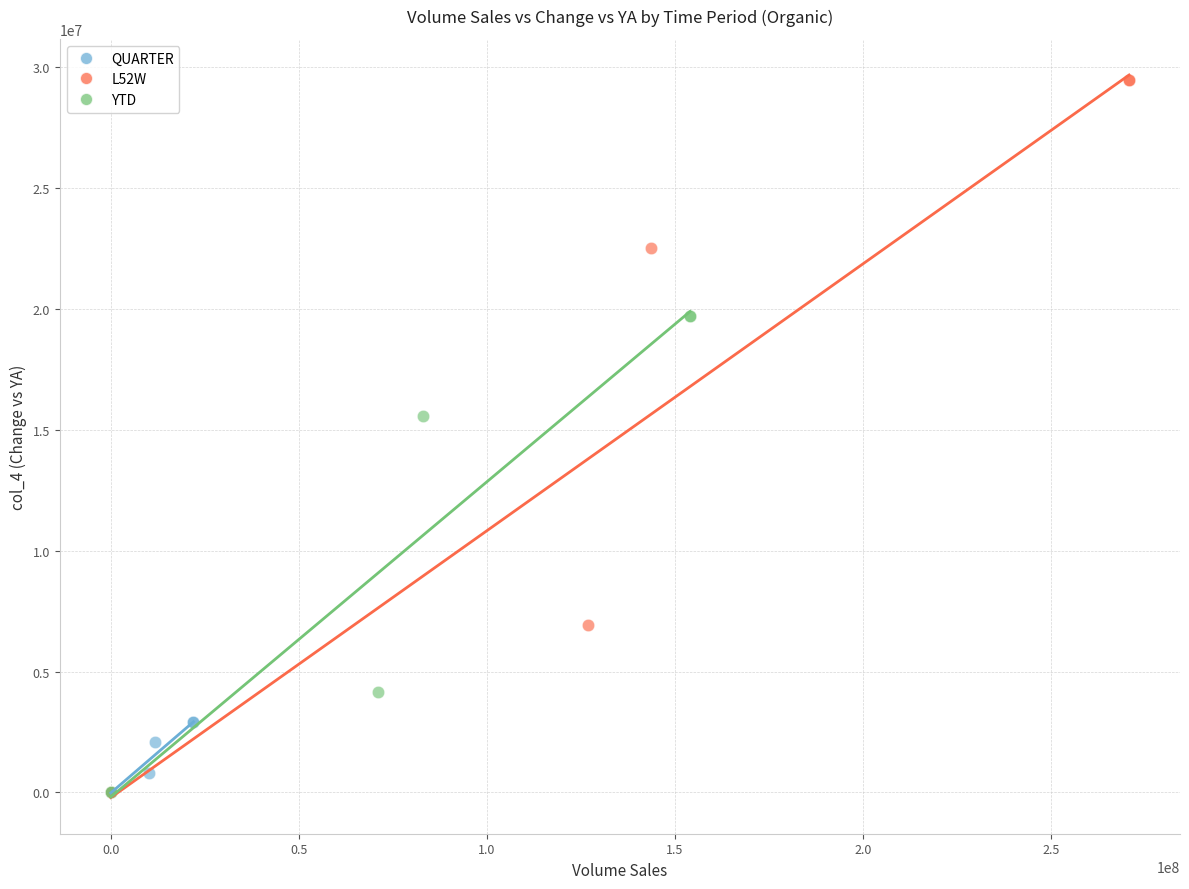

Which series has the largest Y range (max minus min)?

L52W